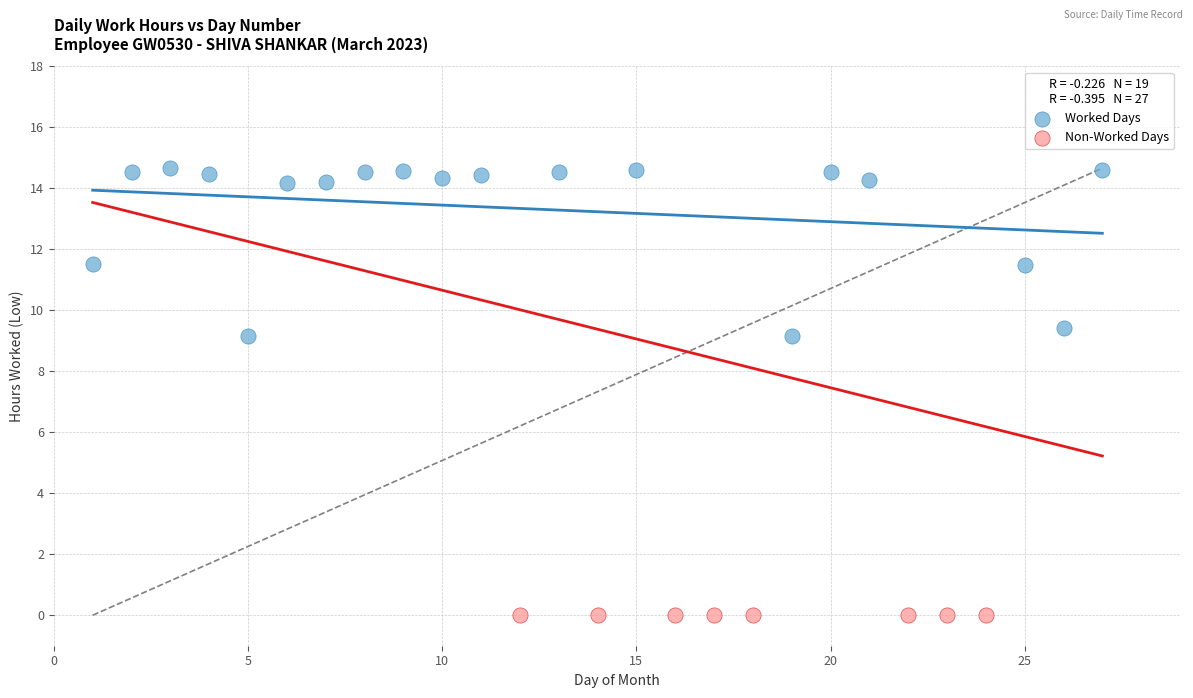

Which series contains the highest Y value?

Worked Days